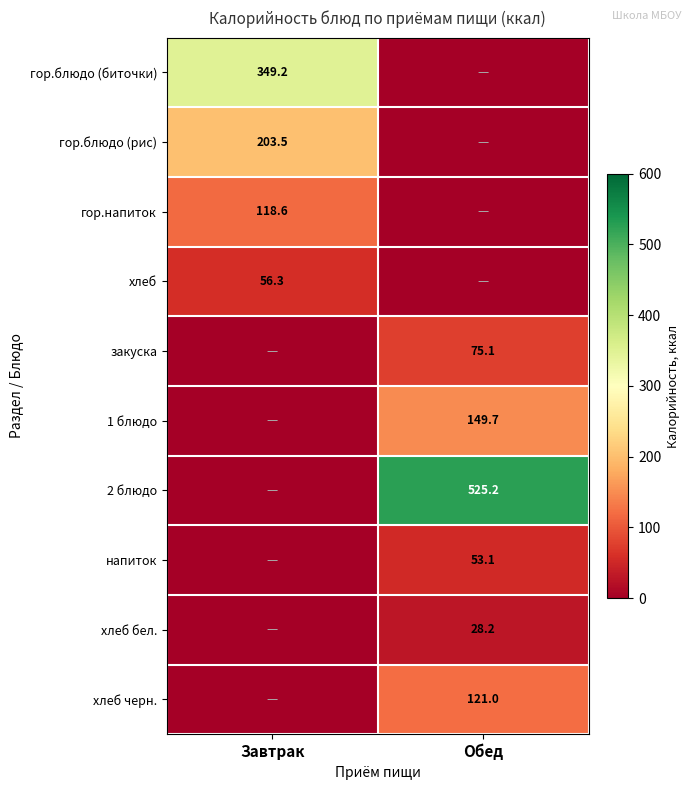

Is it true that закуска equals 75.1 at Обед?

True